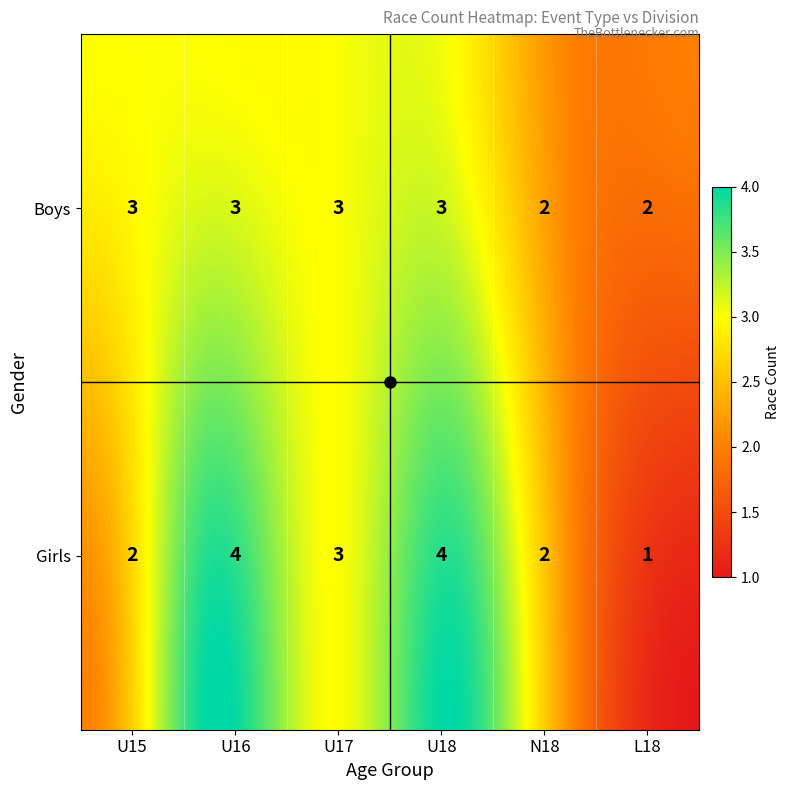

Which series has the largest range (max minus min)?

Girls